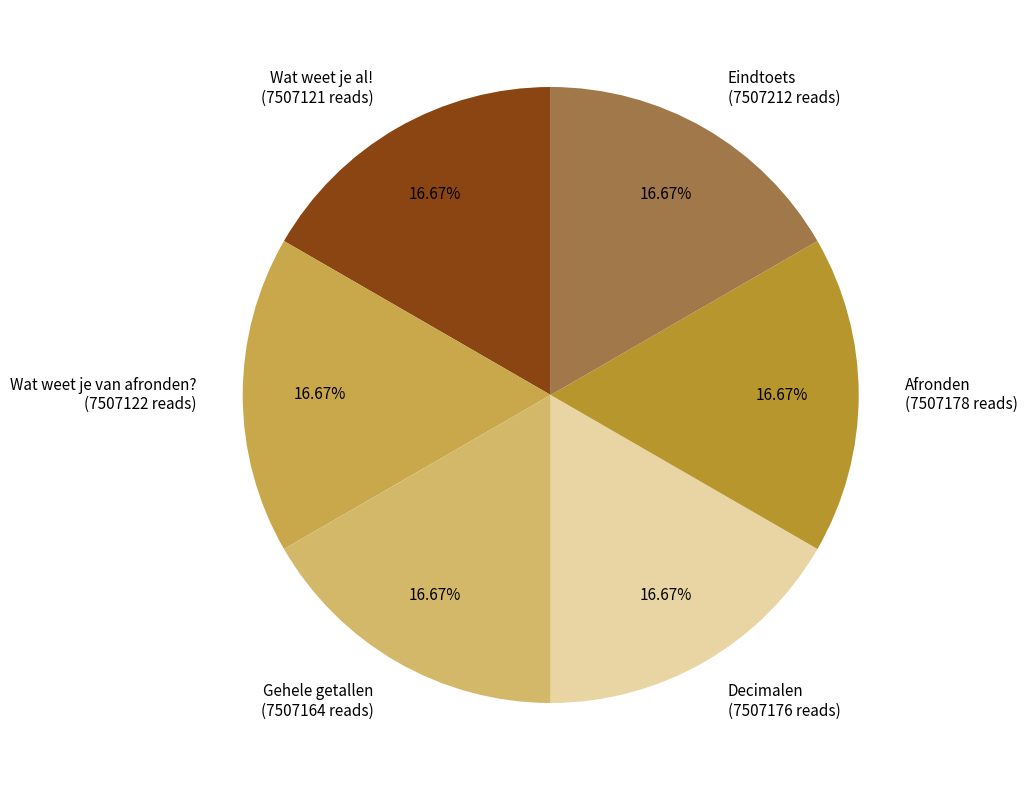

Is it true that Wat weet je van afronden? is 17% of the pie?

True